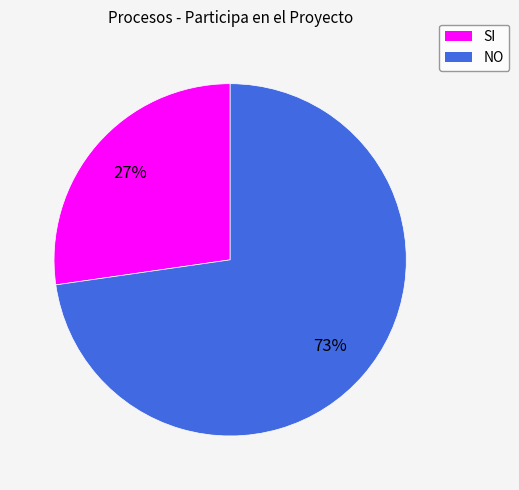

Does SI account for over 50% of the chart?

No